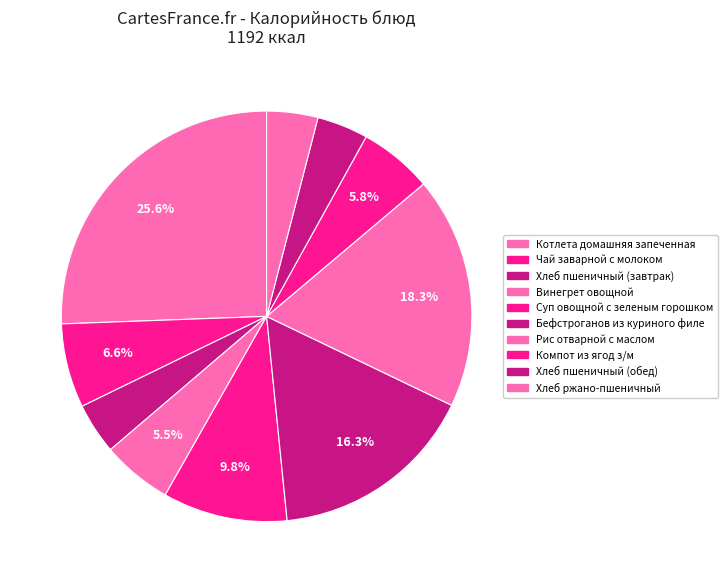

Rank the categories by value from lowest to highest.

Хлеб пшеничный (завтрак), Хлеб пшеничный (обед), Хлеб ржано-пшеничный, Винегрет овощной, Компот из ягод з/м, Чай заварной с молоком, Суп овощной с зеленым горошком, Бефстроганов из куриного филе, Рис отварной с маслом, Котлета домашняя запеченная